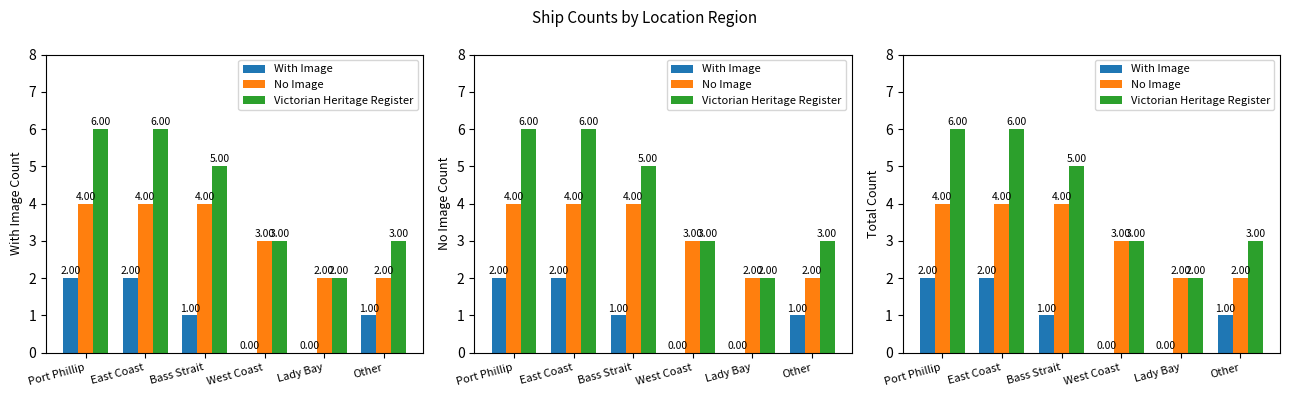

How many No Image values are between 2 and 4?

6